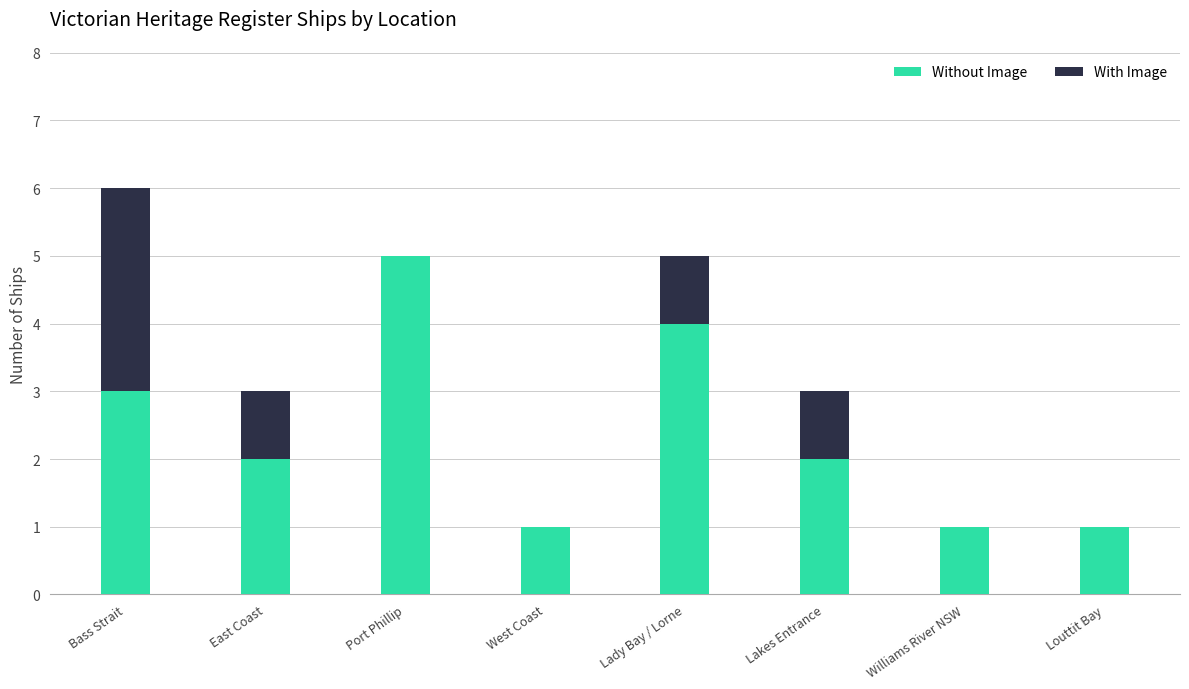

What are all the series names shown in the legend?

Without Image, With Image